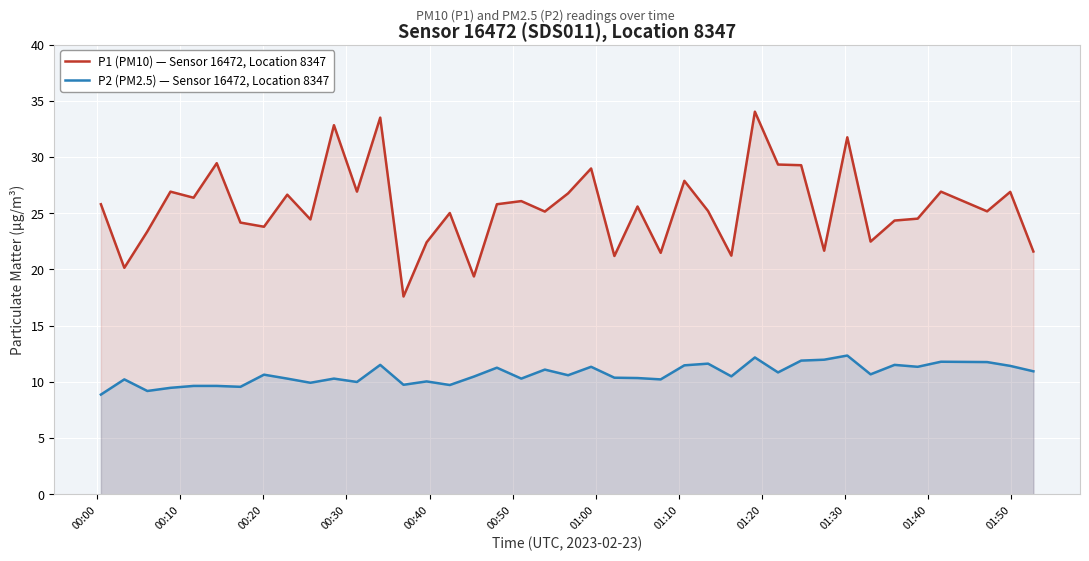

True or false: P1 (PM10) — Sensor 16472, Location 8347 and P2 (PM2.5) — Sensor 16472, Location 8347 cross at least once.

False